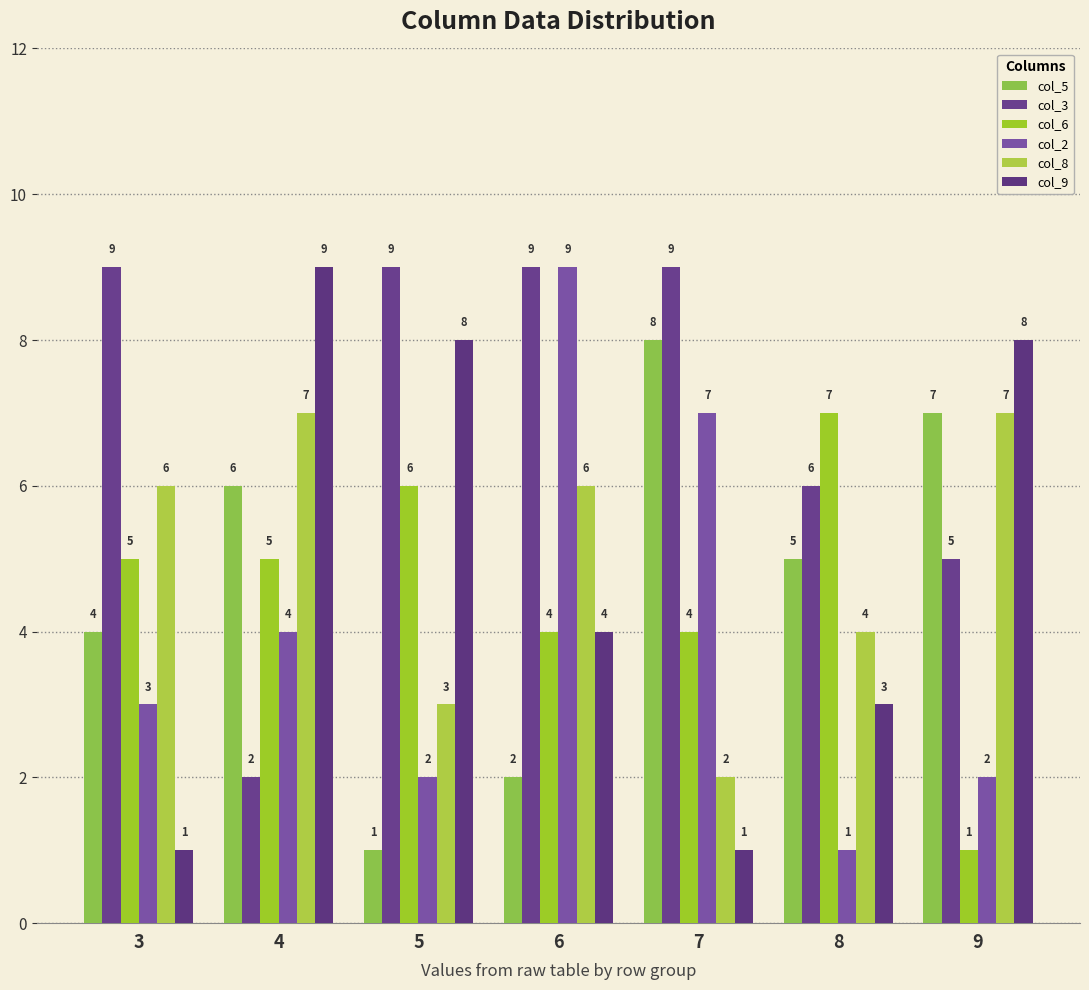

What is the lowest value of the col_3 series?

2